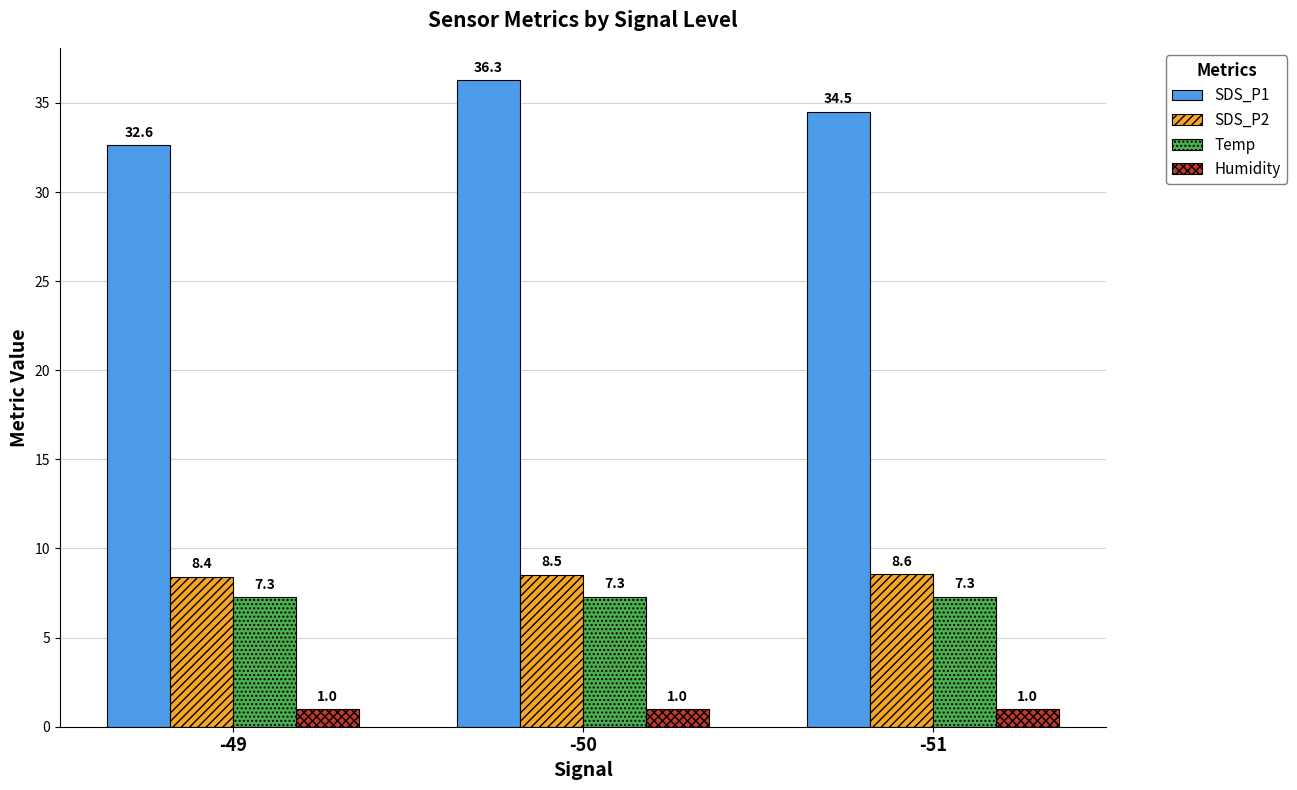

Which label corresponds to the largest value in the chart?

-50